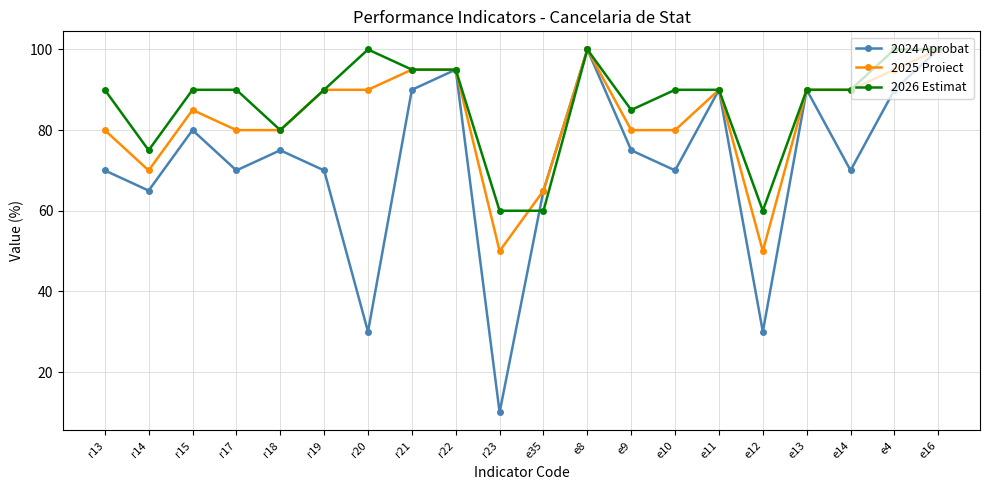

Which series has the largest total across all categories?

2026 Estimat